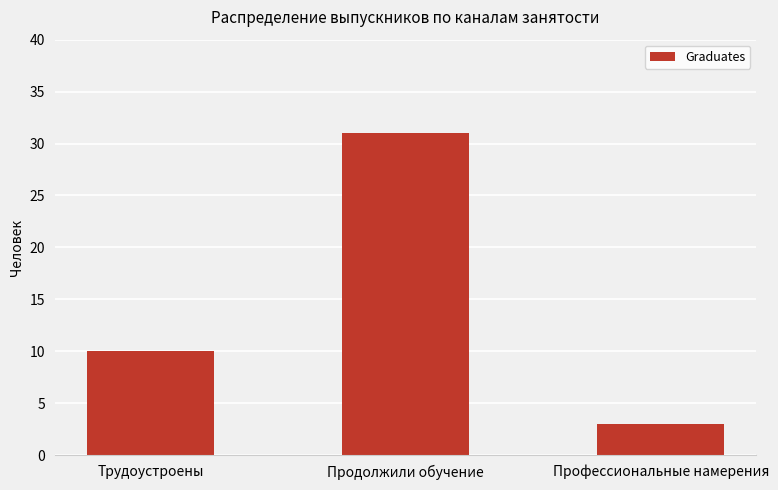

The value at Профессиональные намерения is 3. True or false?

True